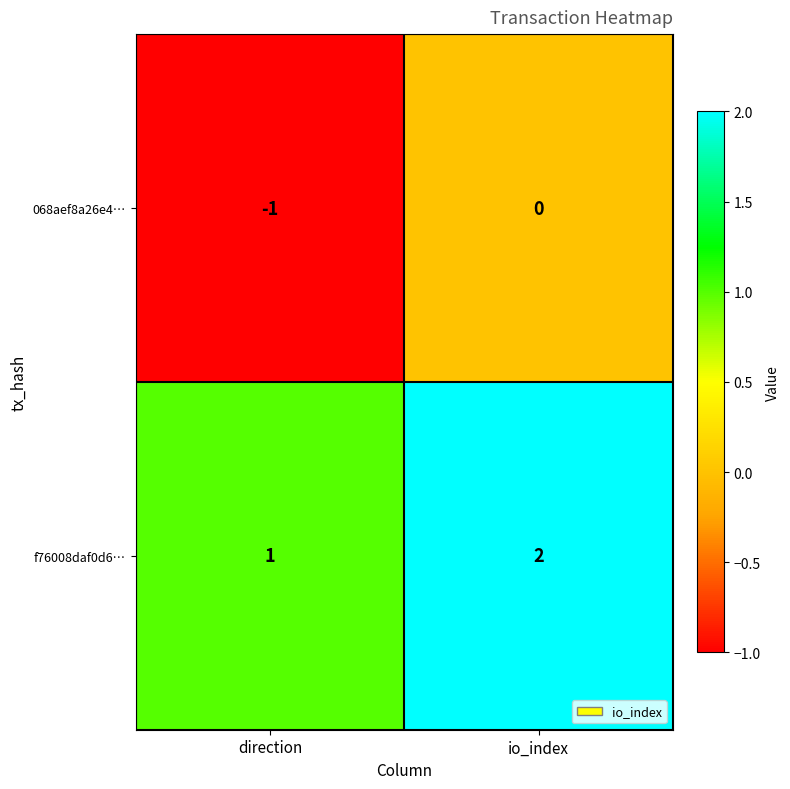

At which label is f76008daf0d6… closest to 1?

direction